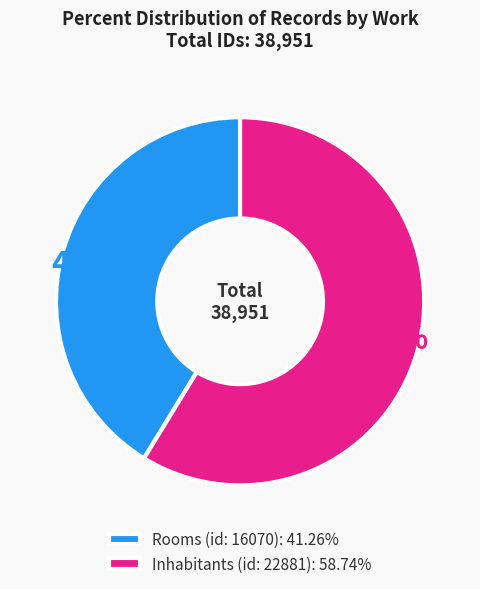

Which slice is the largest?

Inhabitants (id: 22881)